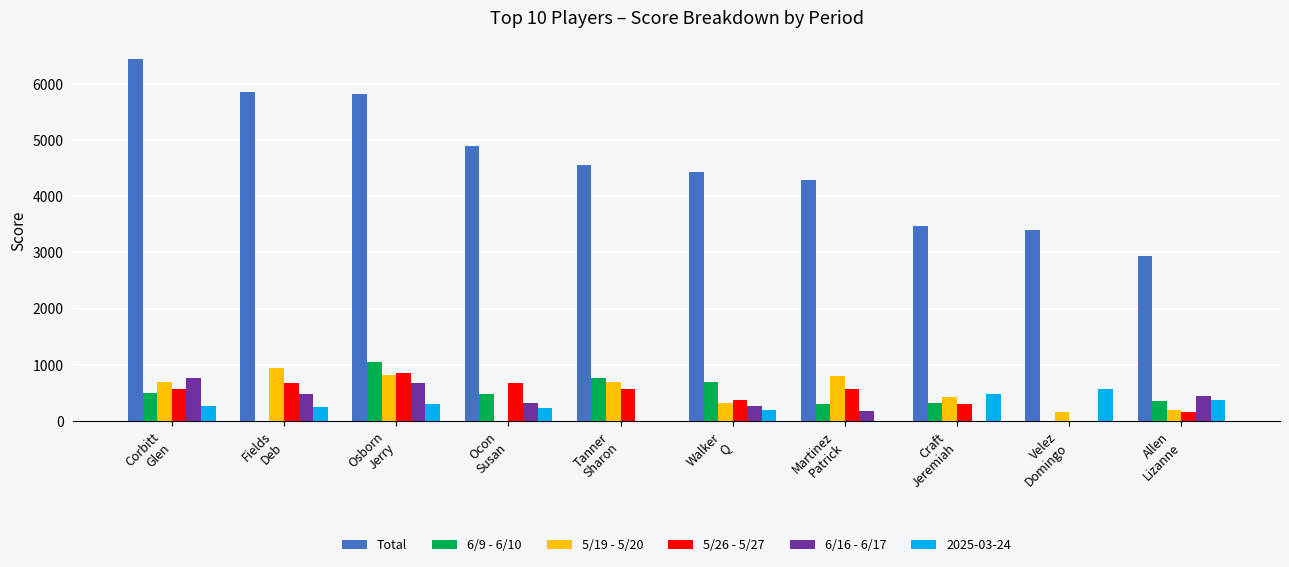

True or false: 6/16 - 6/17 has a value of 345 at Osborn
Jerry.

False